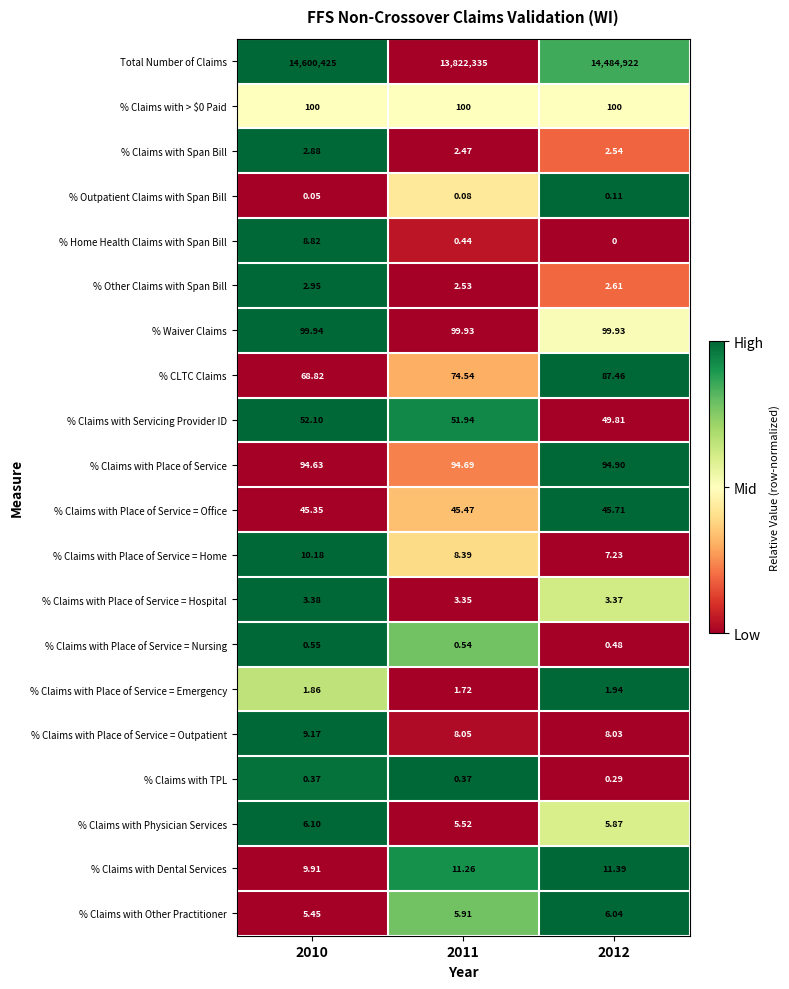

Is the value of % CLTC Claims at 2012 greater than the value of % Claims with Place of Service = Emergency at 2011?

Yes